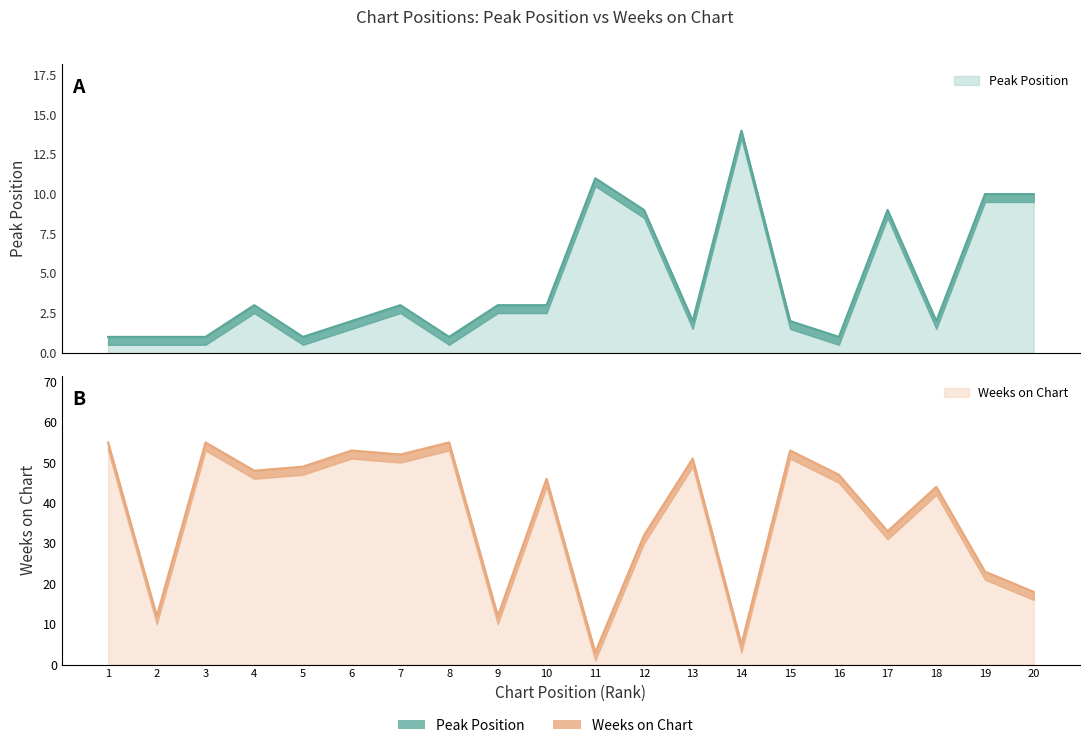

What is the value of the Weeks on Chart point at the 13th from the left?

51